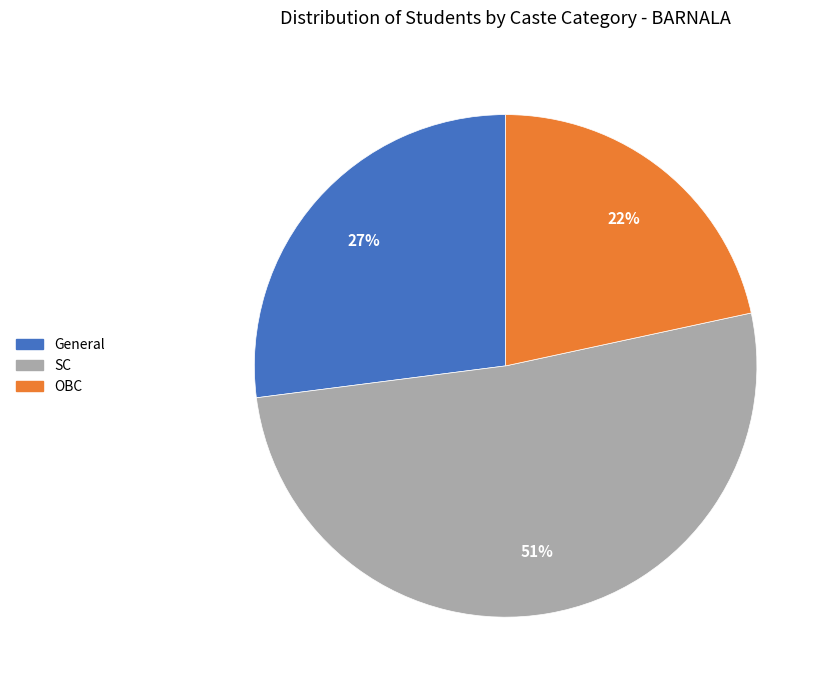

Rank the categories by value from highest to lowest.

SC, General, OBC